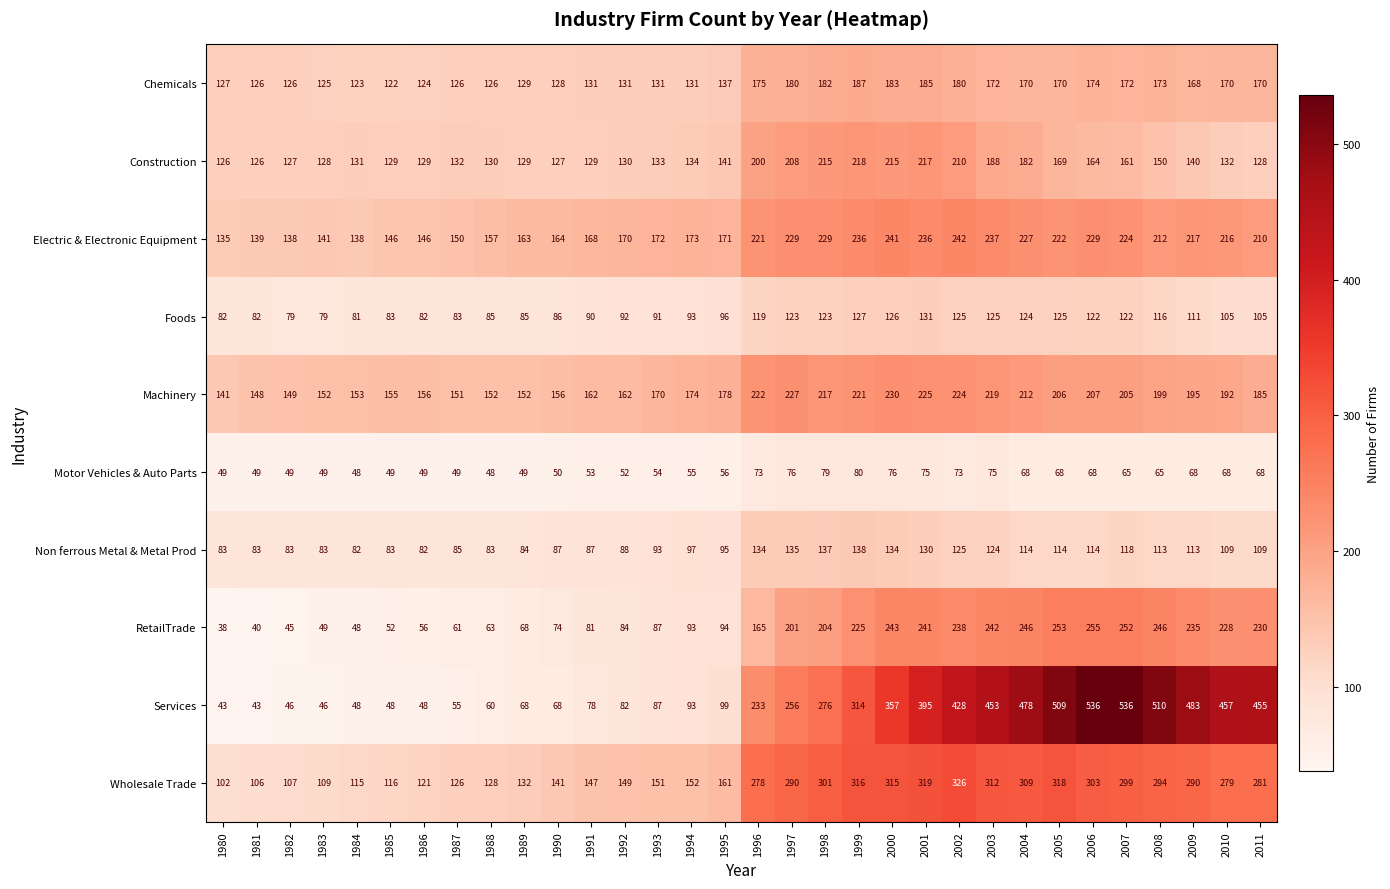

Is the value of Wholesale Trade at 1983 greater than the value of Foods at 1980?

Yes